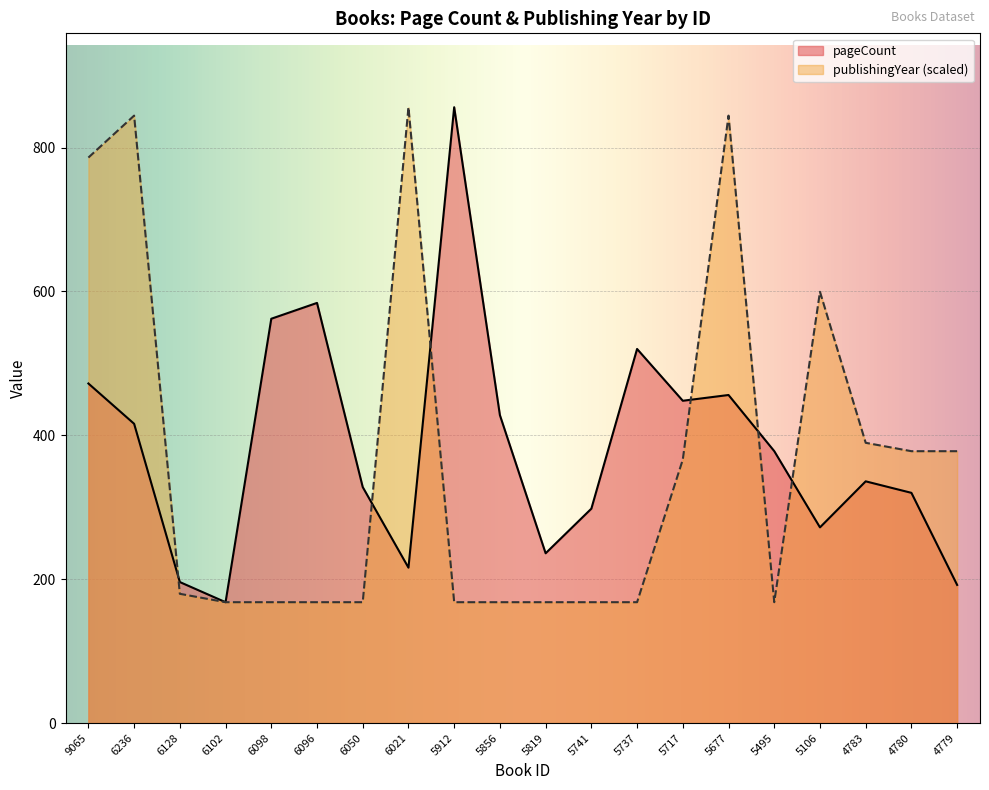

True or false: publishingYear has more than 0 interior local peaks.

True